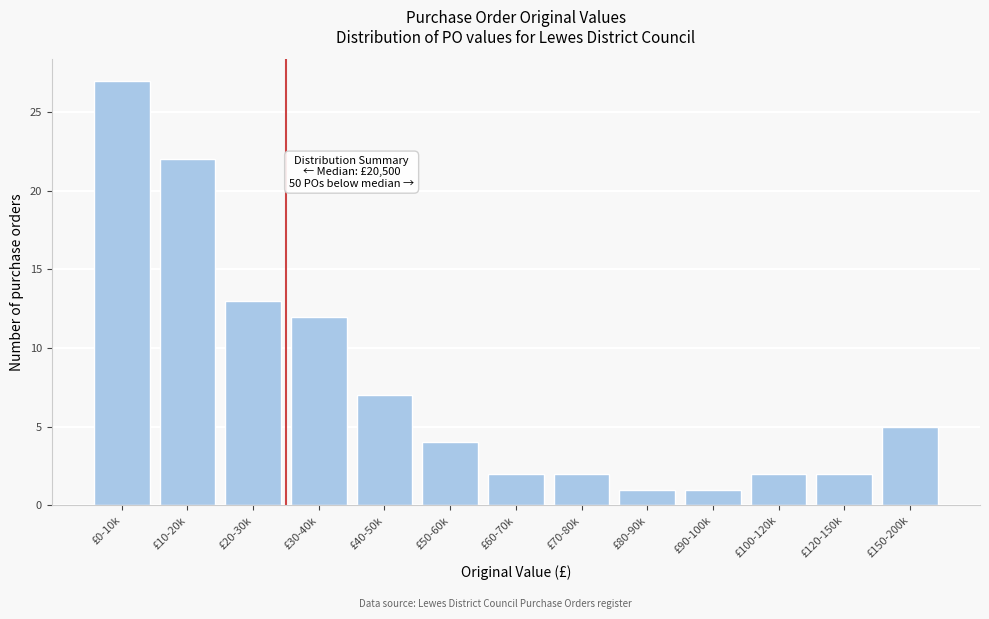

Reading right to left, extract all data points from this chart.

£150-200k=5	£120-150k=2	£100-120k=2	£90-100k=1	£80-90k=1	£70-80k=2	£60-70k=2	£50-60k=4	£40-50k=7	£30-40k=12	£20-30k=13	£10-20k=22	£0-10k=27